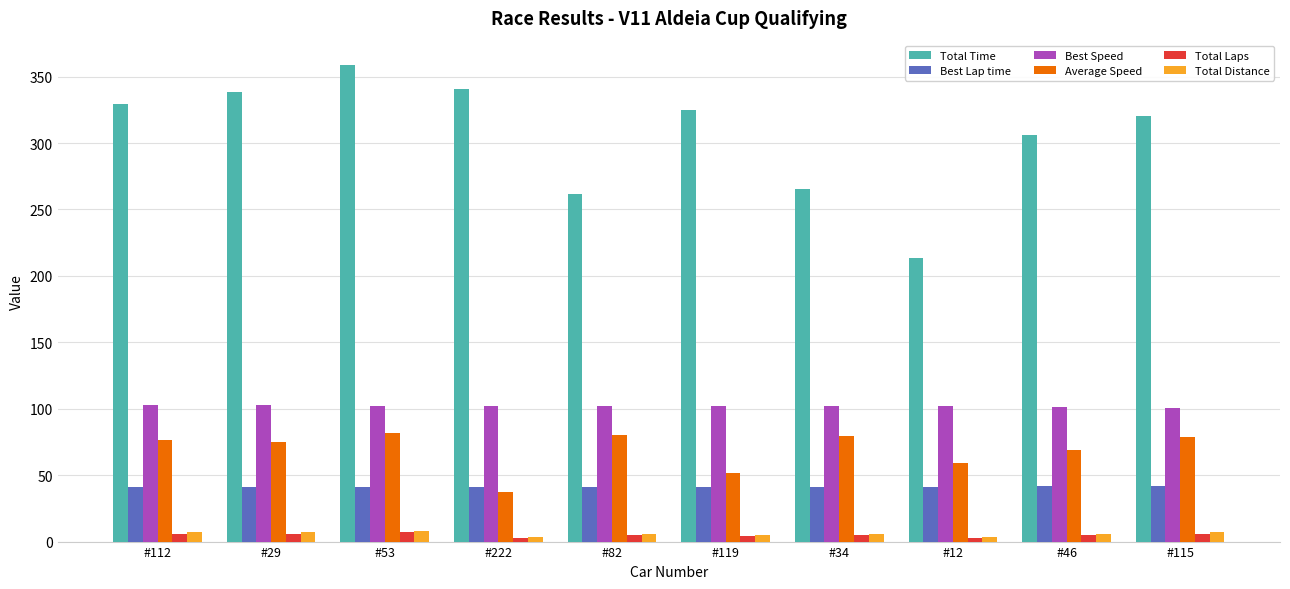

At which label does Total Time reach its minimum?

#12